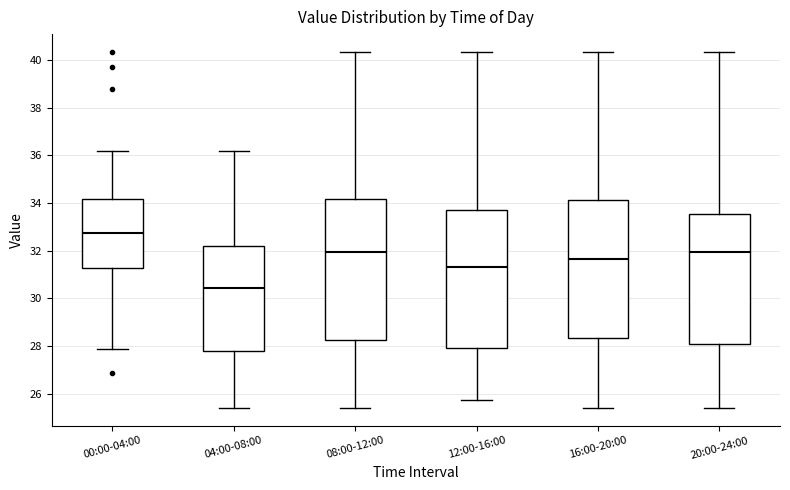

Where does the upper whisker of the box for 04:00-08:00 end on the y-axis? The values are not printed on the chart, so give them approximately, as read against the axis.

36.2